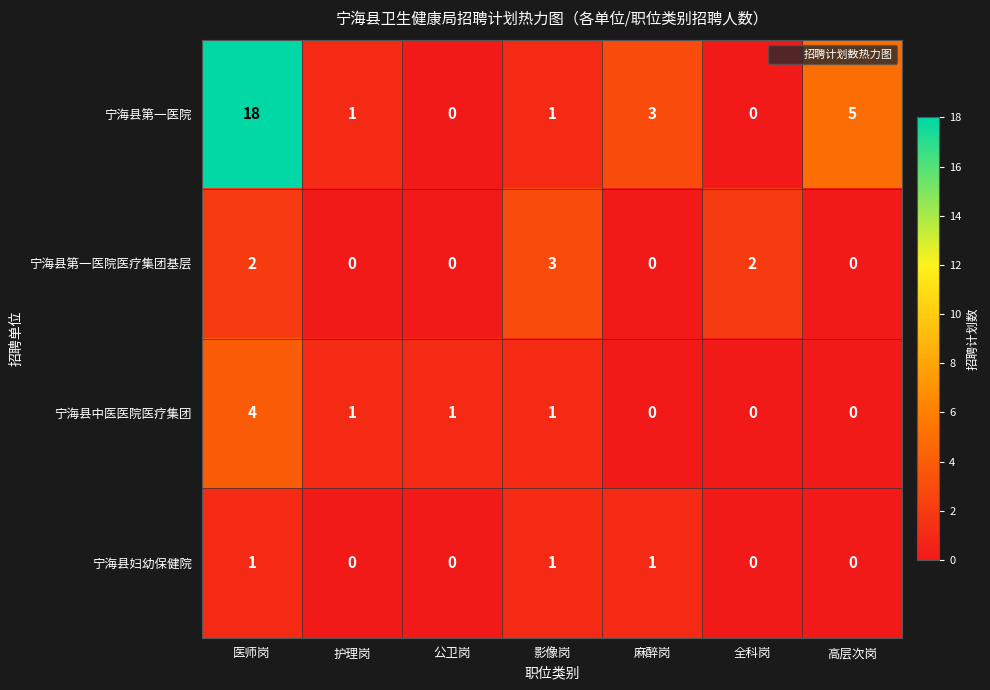

How many categories are shown in the chart?

7